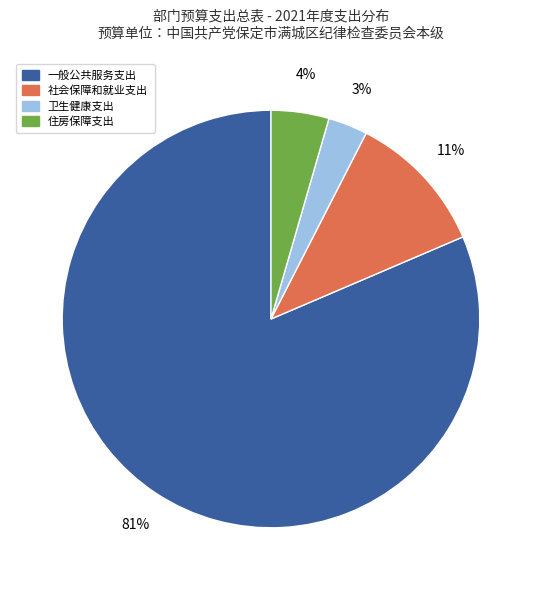

To the nearest percent, what is the average slice percentage?

25%